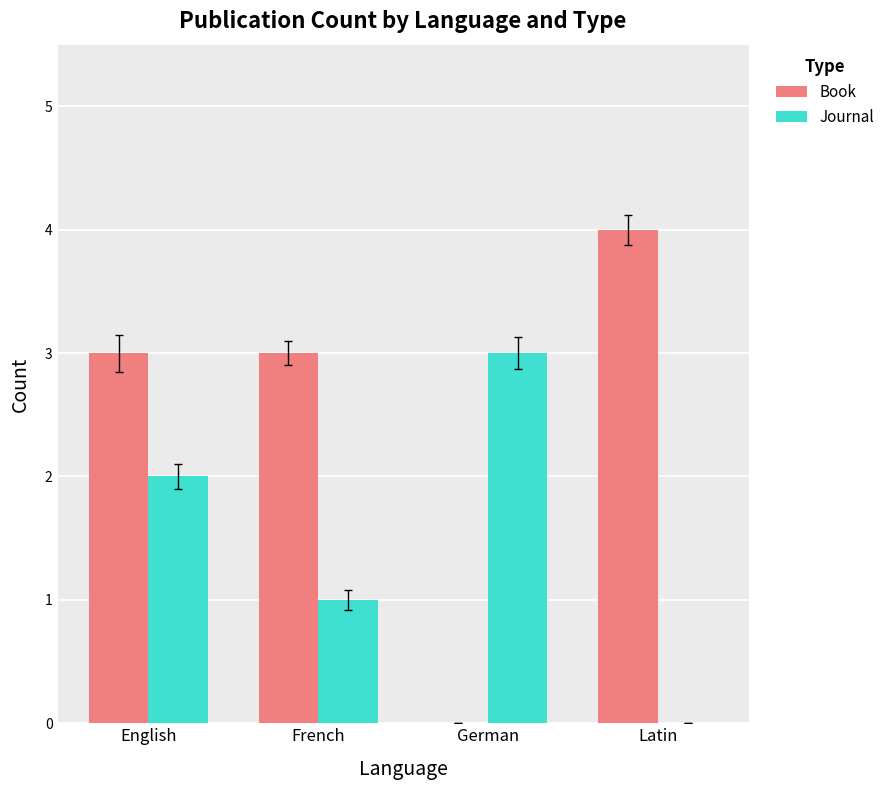

What is the maximum value for Journal?

3